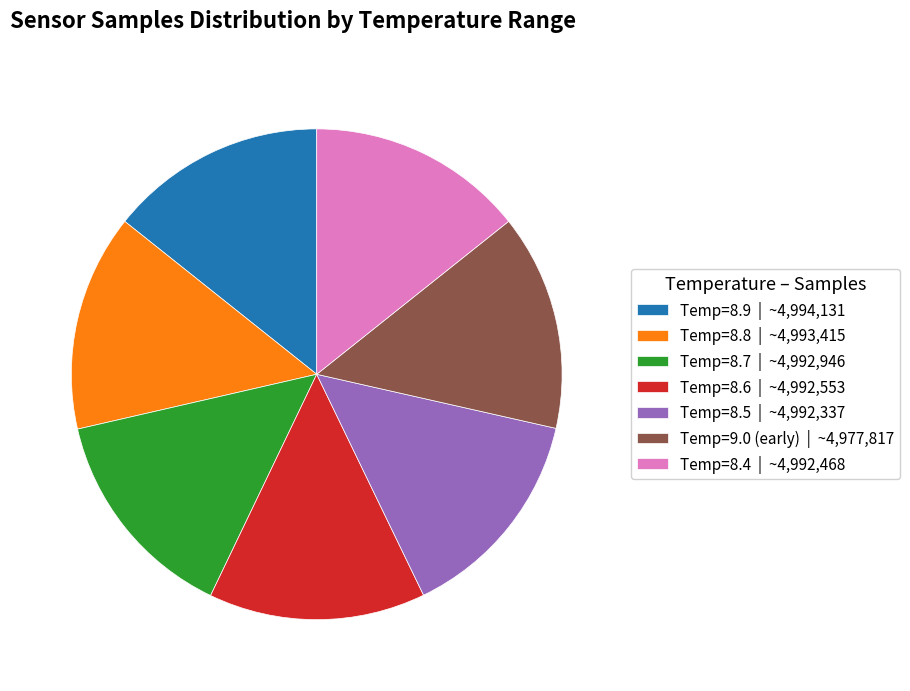

Do Temp=9.0 (early) | ~4,977,817 and Temp=8.4 | ~4,992,468 together represent more than half of the pie?

No